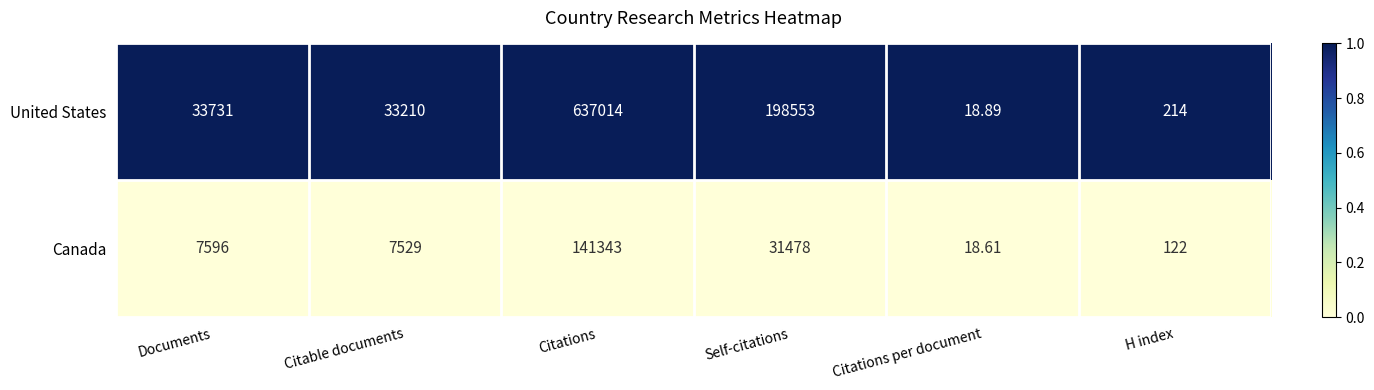

Is the value of Canada at H index greater than the value of United States at Citable documents?

No